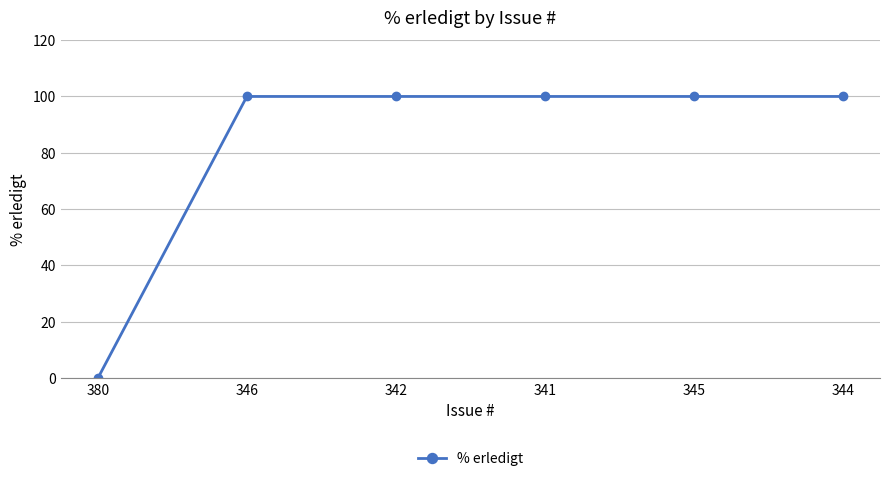

Reading left to right, transcribe all the data shown in this chart.

380=0	346=100	342=100	341=100	345=100	344=100